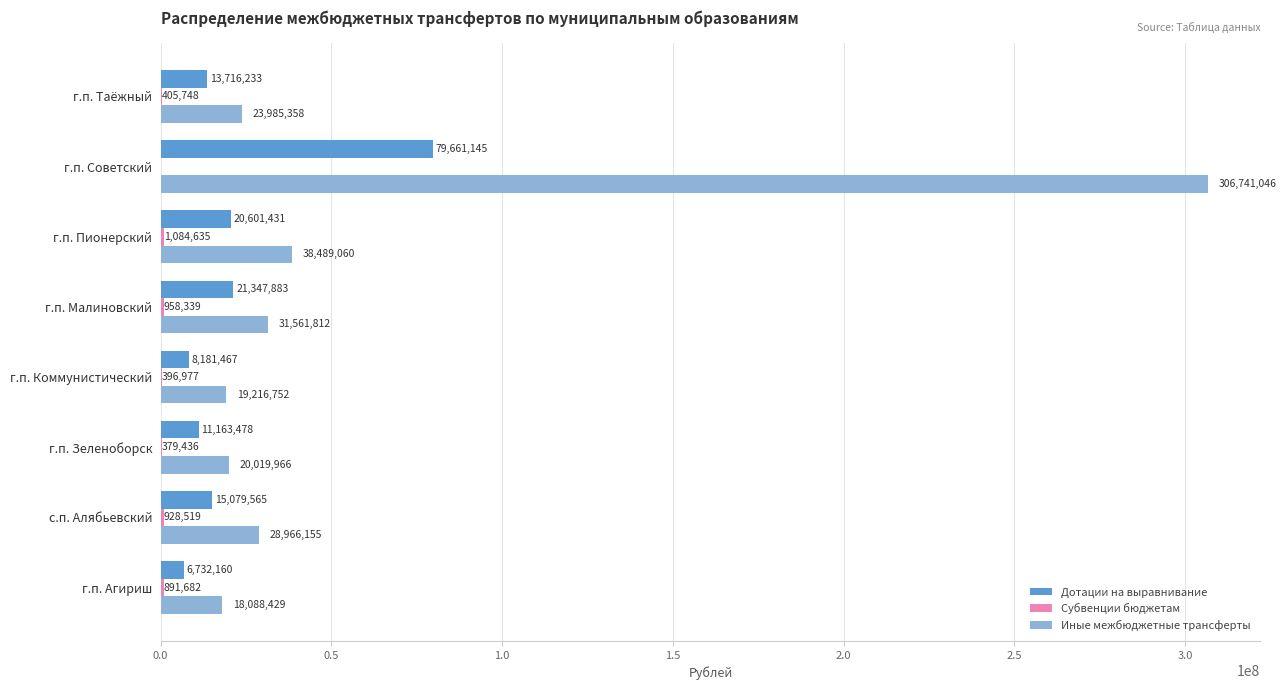

How many distinct data groups are displayed?

3